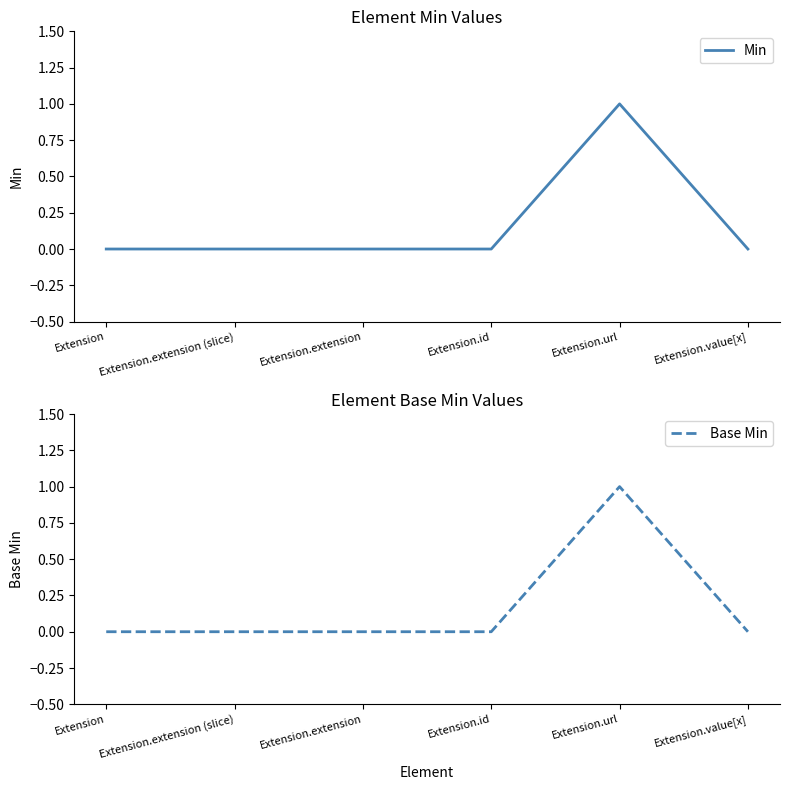

Does the chart display data point markers on the line(s)?

No